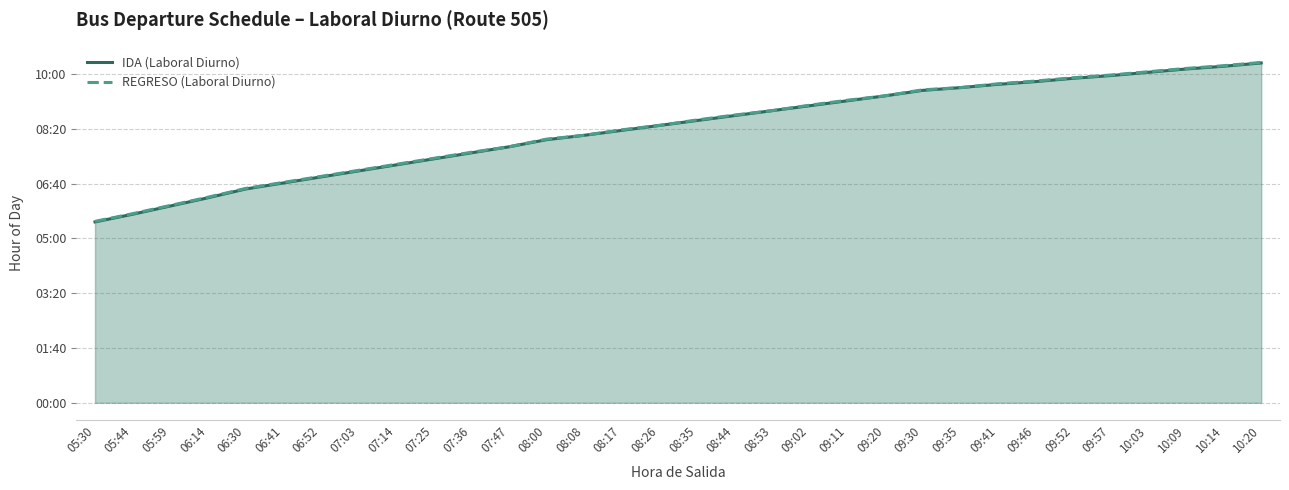

Which series changed the most between 08:35 and 08:53?

IDA (Laboral Diurno)